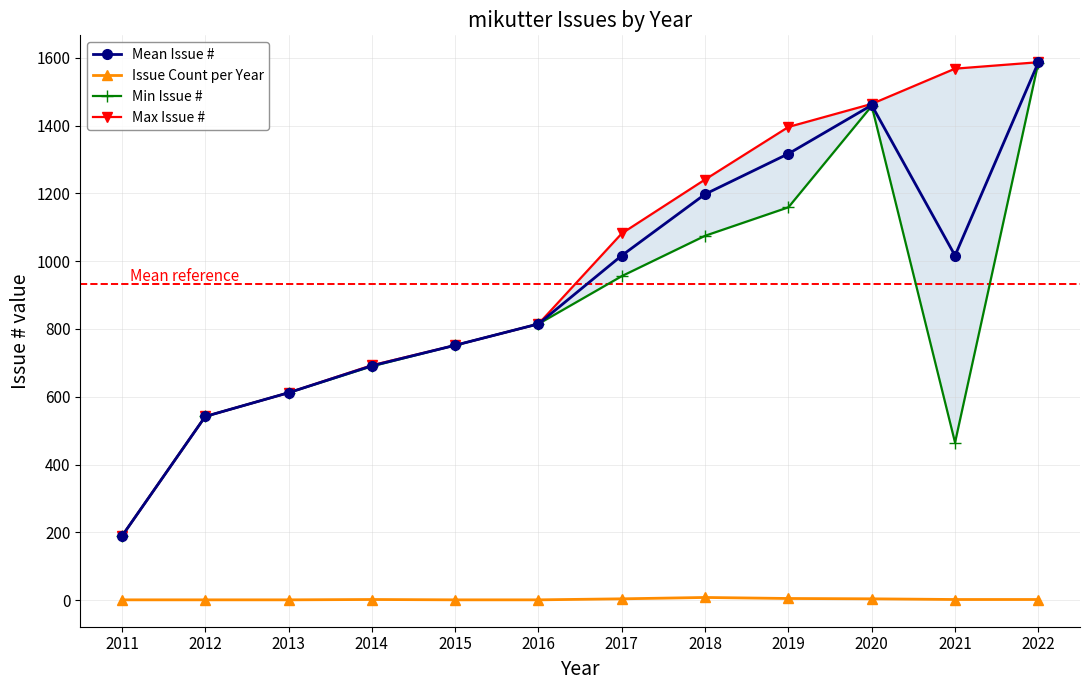

Reading left to right, what are all the values shown in this chart?

Mean Issue #: 2011=189.0	2012=542.0	2013=612.0	2014=691.5	2015=752.0	2016=815.0	2017=1016.8	2018=1197.8	2019=1317.0	2020=1460.2	2021=1016.5	2022=1586.5
Issue Count per Year: 2011=1.0	2012=1.0	2013=1.0	2014=2.0	2015=1.0	2016=1.0	2017=4.0	2018=8.0	2019=5.0	2020=4.0	2021=2.0	2022=2.0
Min Issue #: 2011=189.0	2012=542.0	2013=612.0	2014=690.0	2015=752.0	2016=815.0	2017=956.0	2018=1075.0	2019=1159.0	2020=1458.0	2021=465.0	2022=1586.0
Max Issue #: 2011=189.0	2012=542.0	2013=612.0	2014=693.0	2015=752.0	2016=815.0	2017=1082.0	2018=1241.0	2019=1396.0	2020=1464.0	2021=1568.0	2022=1587.0